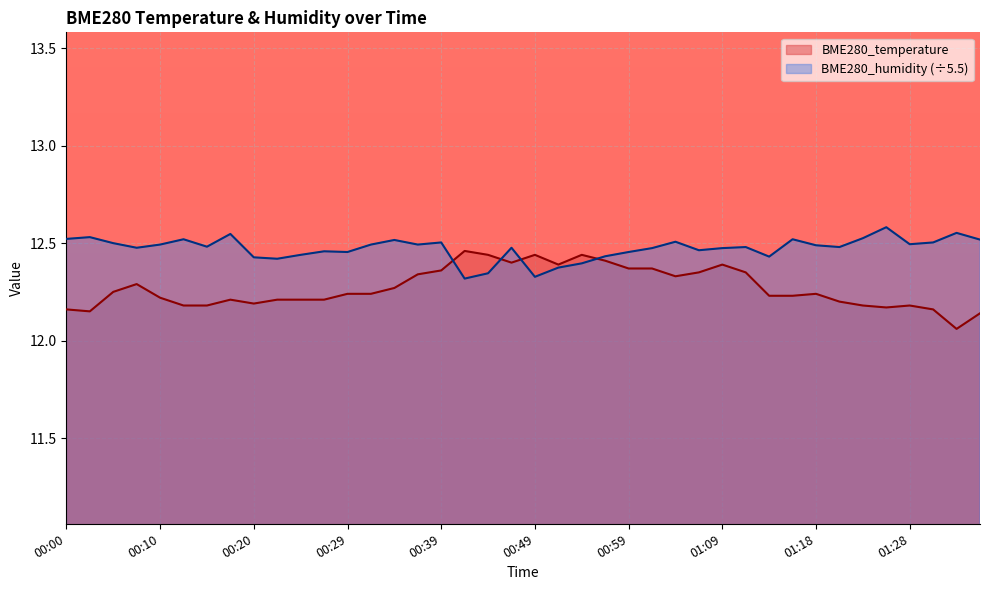

Rank the series by their maximum value, from lowest to highest.

BME280_temperature, BME280_humidity (÷5.5)